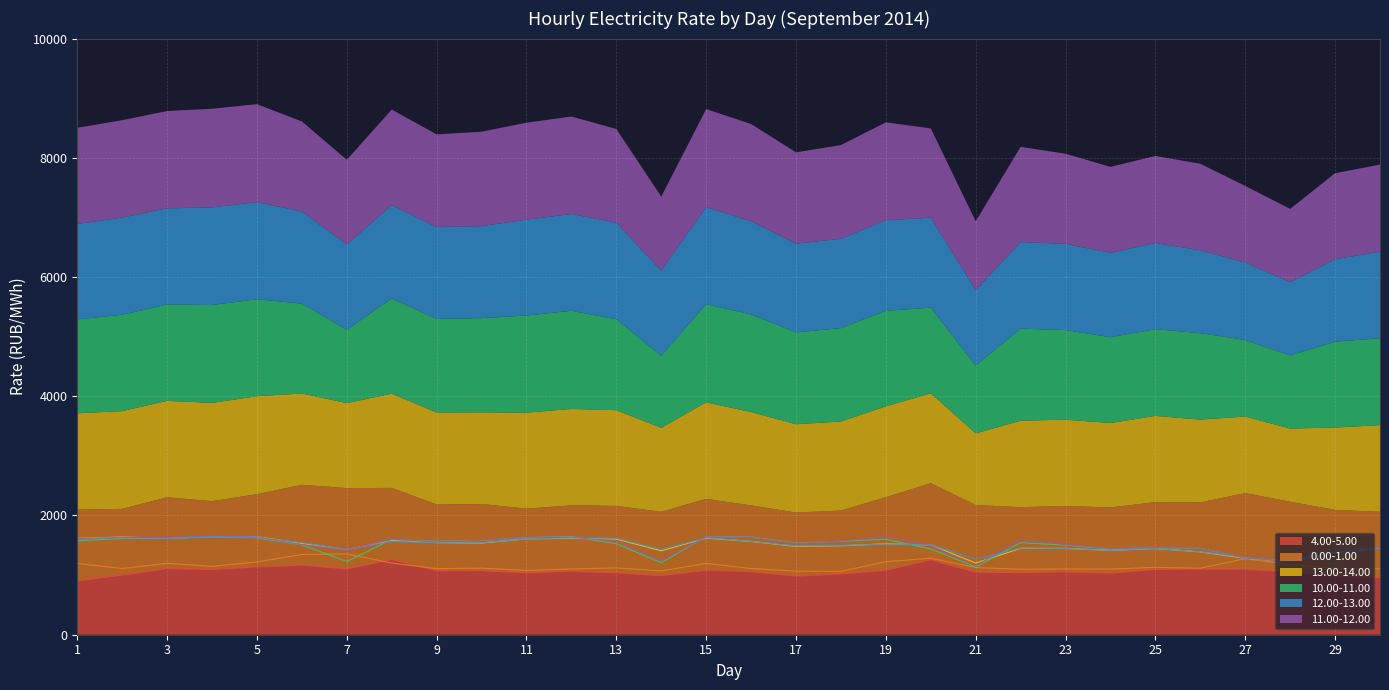

The value of 11.00-12.00 at 27 is 300.8. True or false?

False